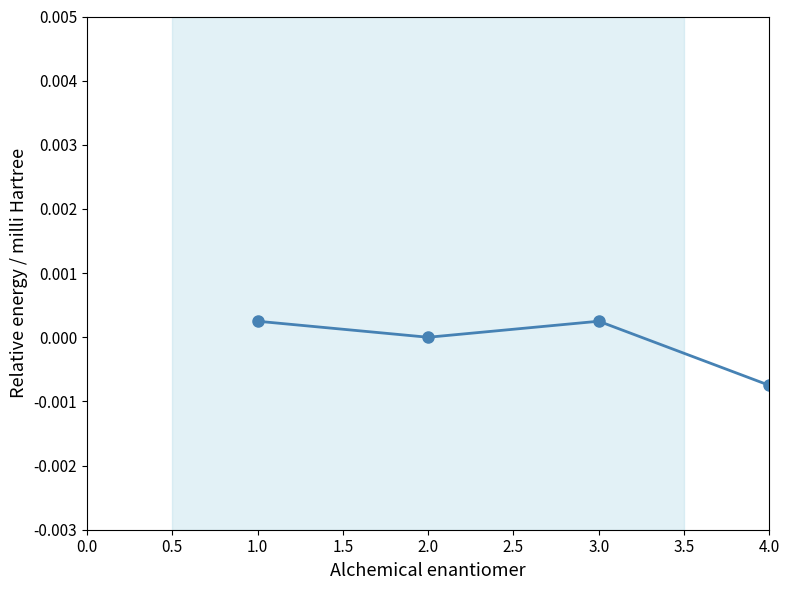

True or false: the data has more than 2 interior local peaks.

False